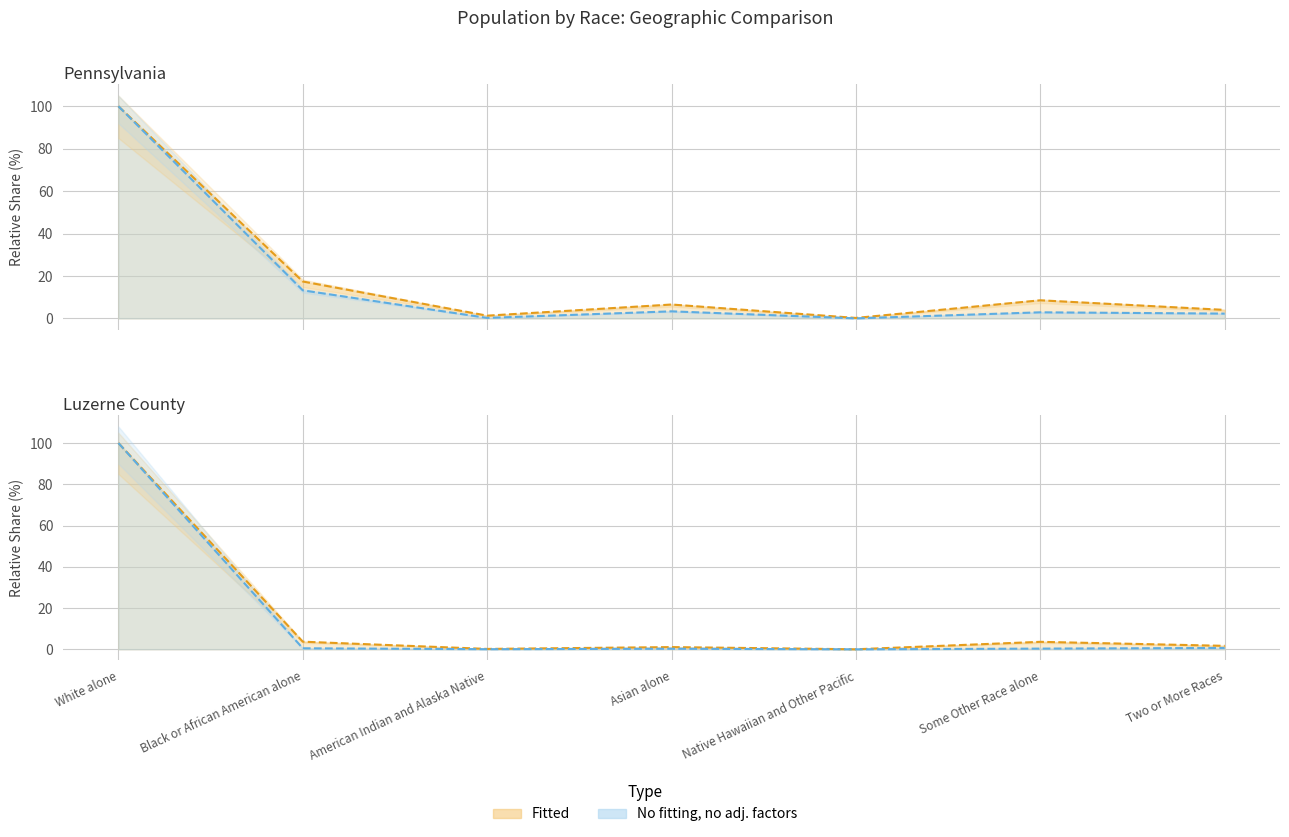

Is it true that National equals 0.4 at Native Hawaiian and Other Pacific?

False